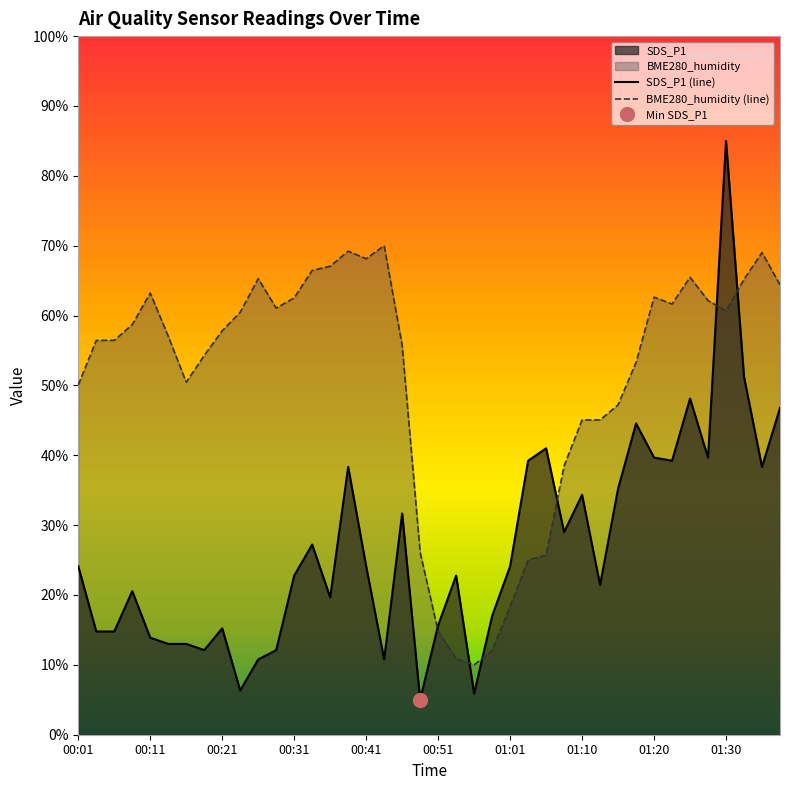

Where do BME280_humidity and SDS_P1 first cross each other?

00:48 and 00:51